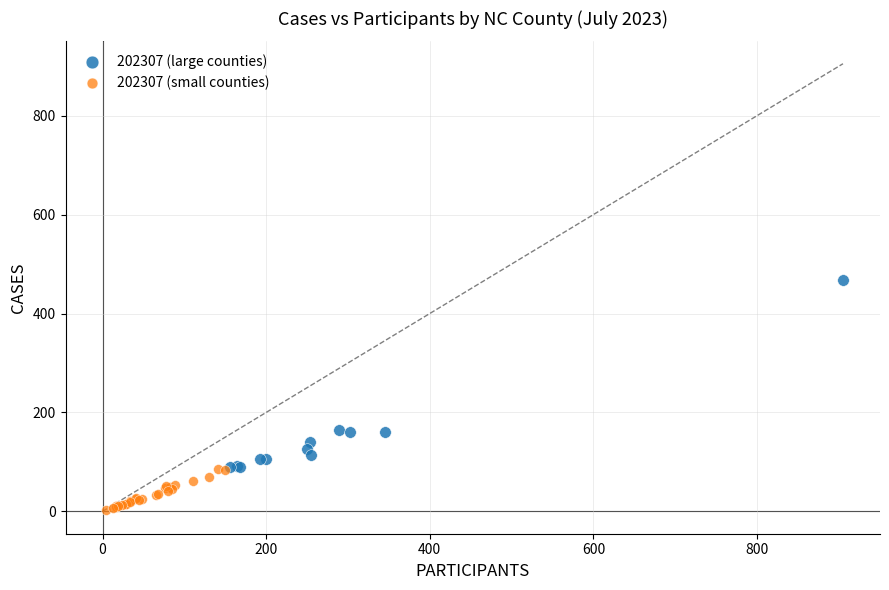

Which series reaches the maximum Y coordinate?

202307 (large counties)